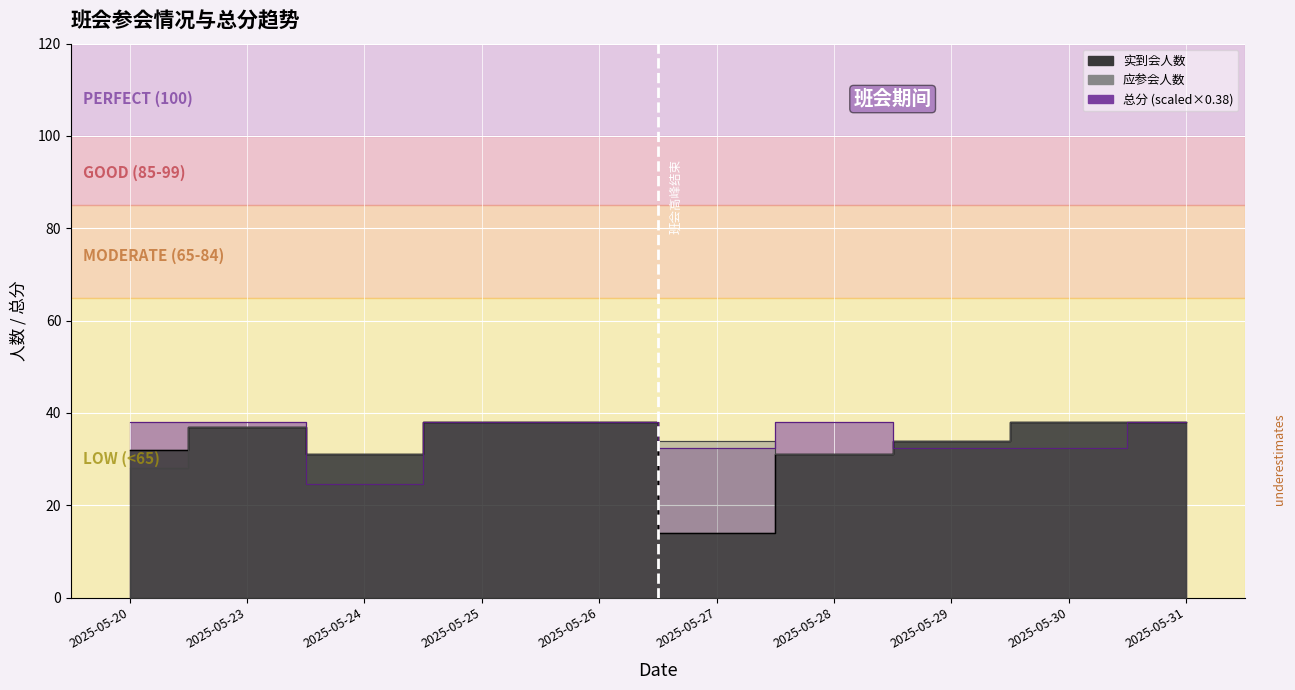

Where is 应参会人数 nearest to the value 33?

2025-05-27